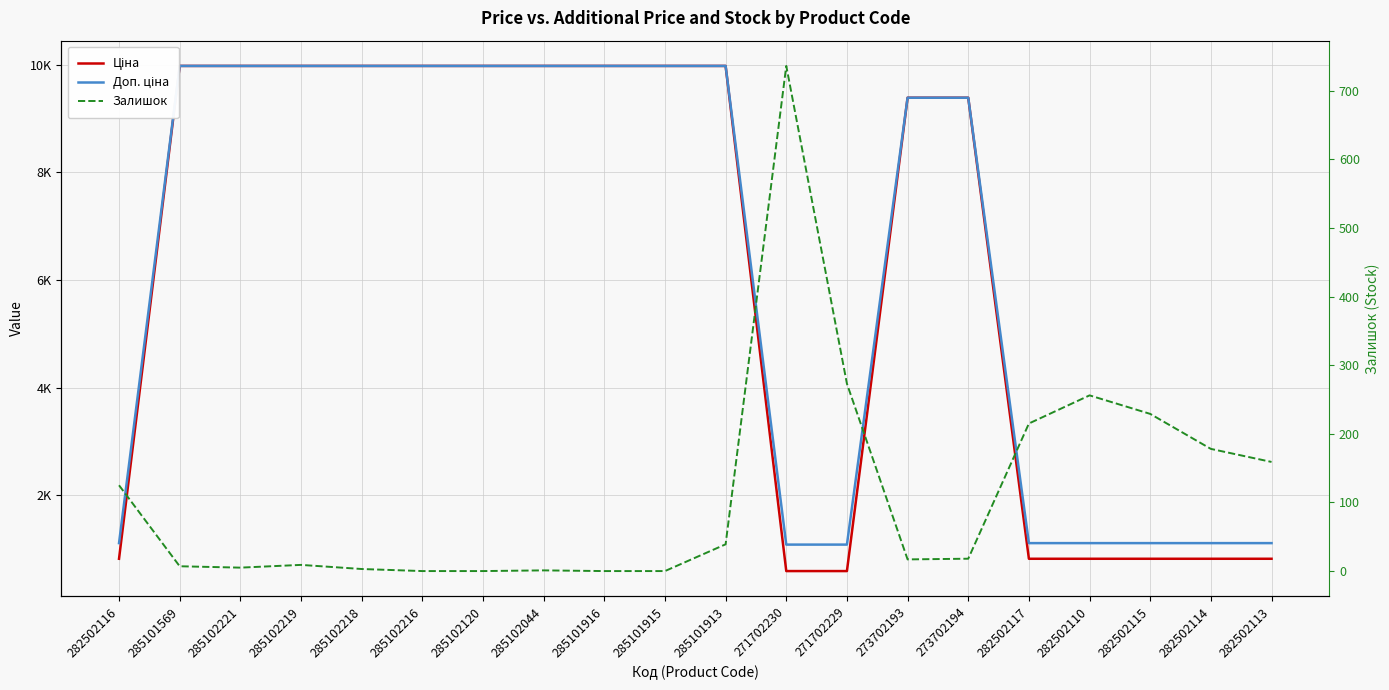

Which series has the widest spread of values?

Ціна